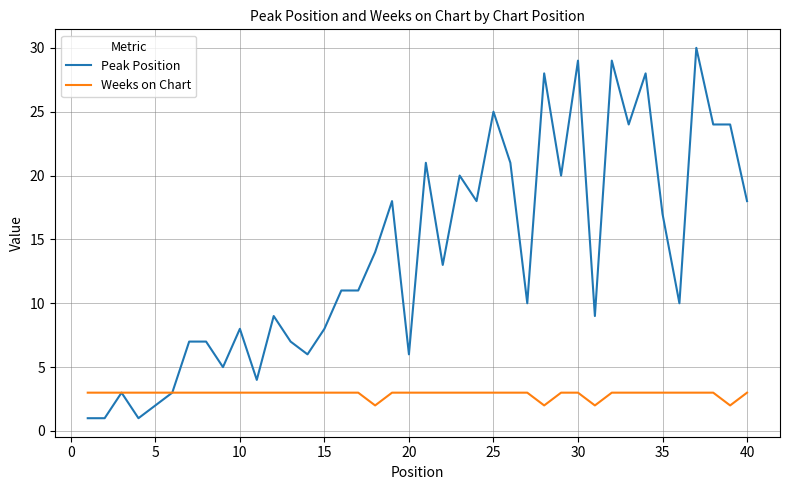

Rank the series by their maximum value, from lowest to highest.

Weeks on Chart, Peak Position